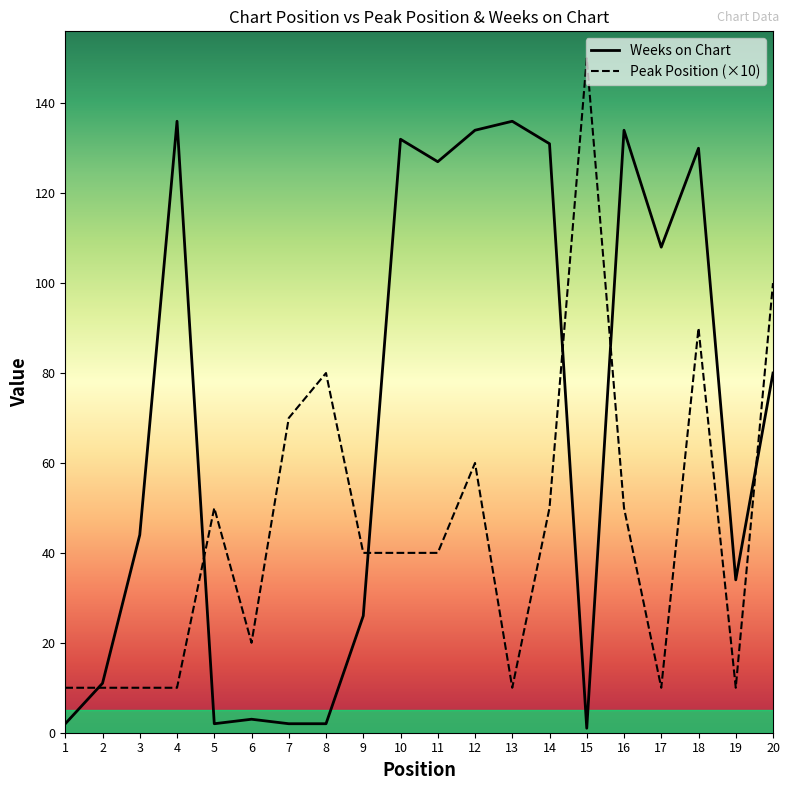

In Weeks on Chart, how many points are lower than both neighbors (excluding endpoints)?

5